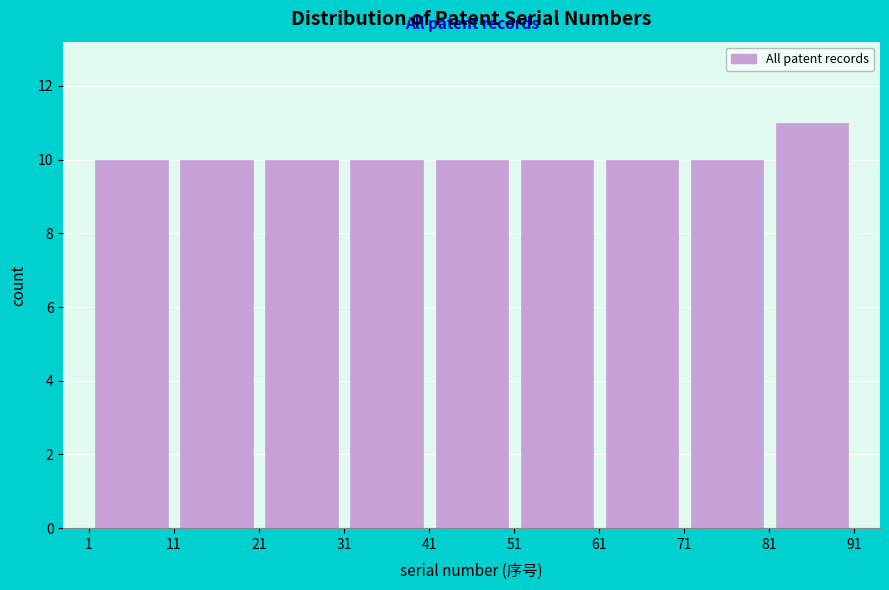

Over which range of the x-axis is the bar tallest?

81 to 91